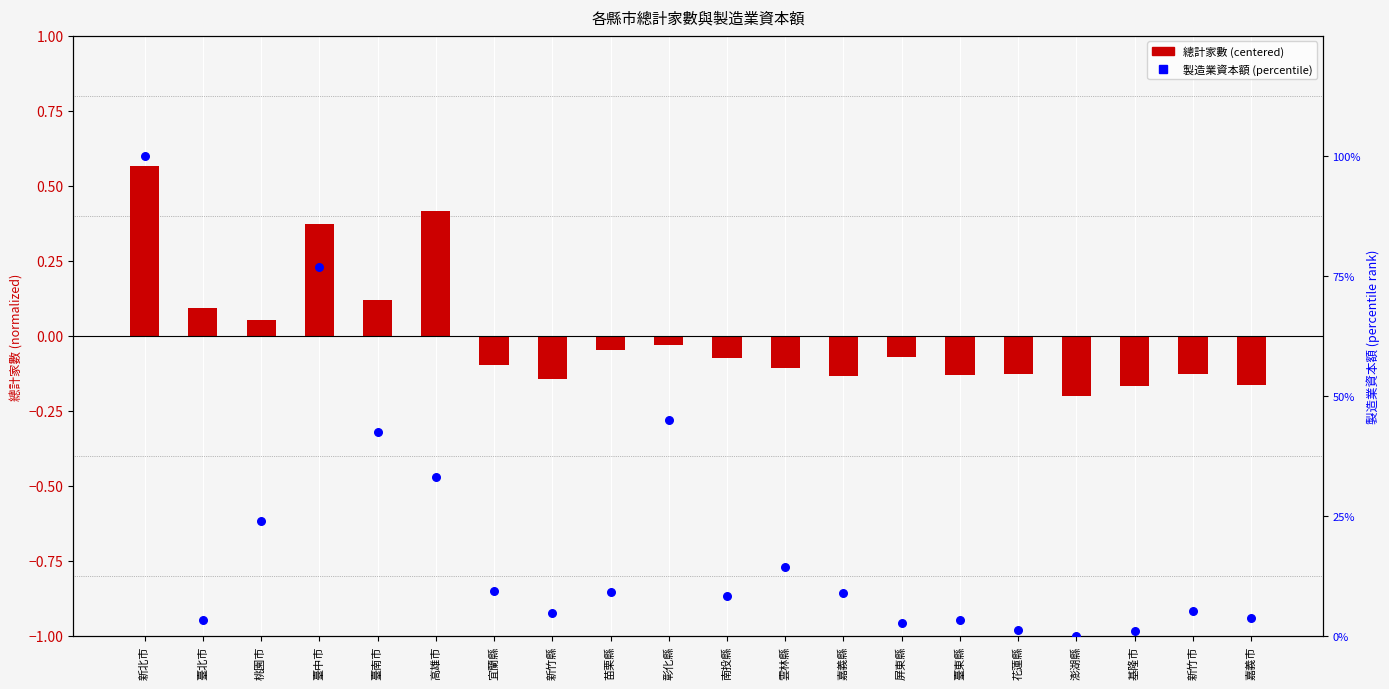

Which series reaches the maximum Y coordinate?

製造業資本額 (percentile)